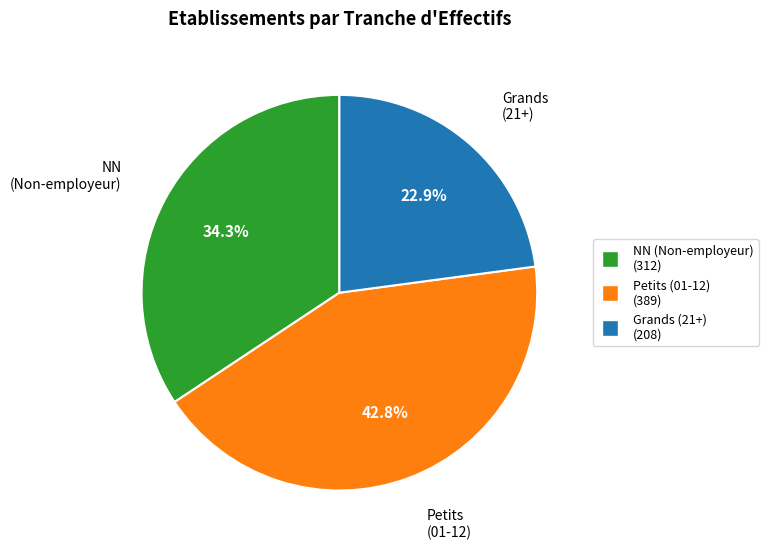

Does any single category account for the majority?

No